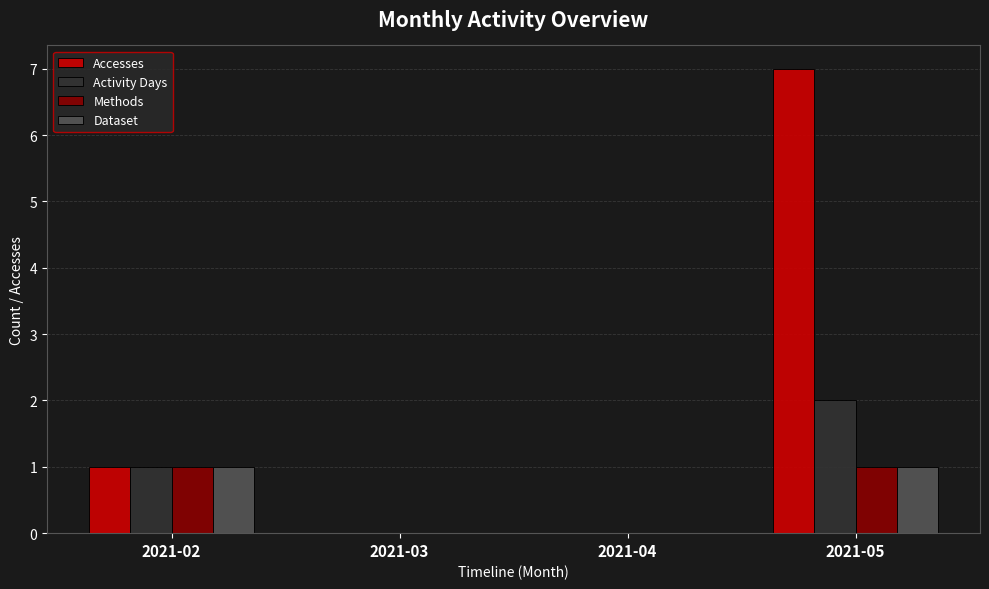

How many Activity Days values are between 0 and 2?

4